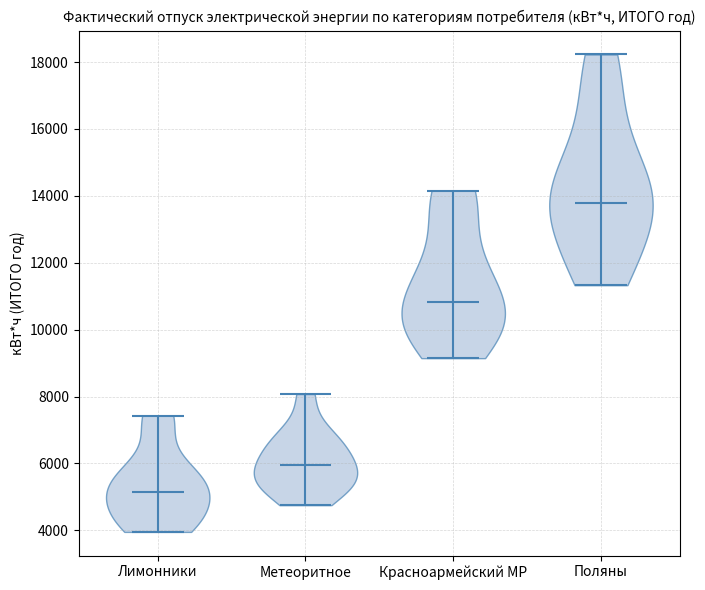

Which violin has the highest median line?

Поляны